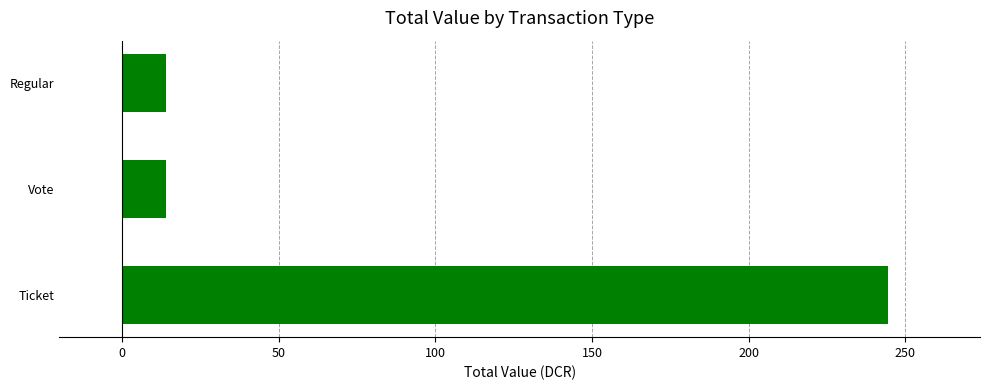

What is the sum of all values?

272.4